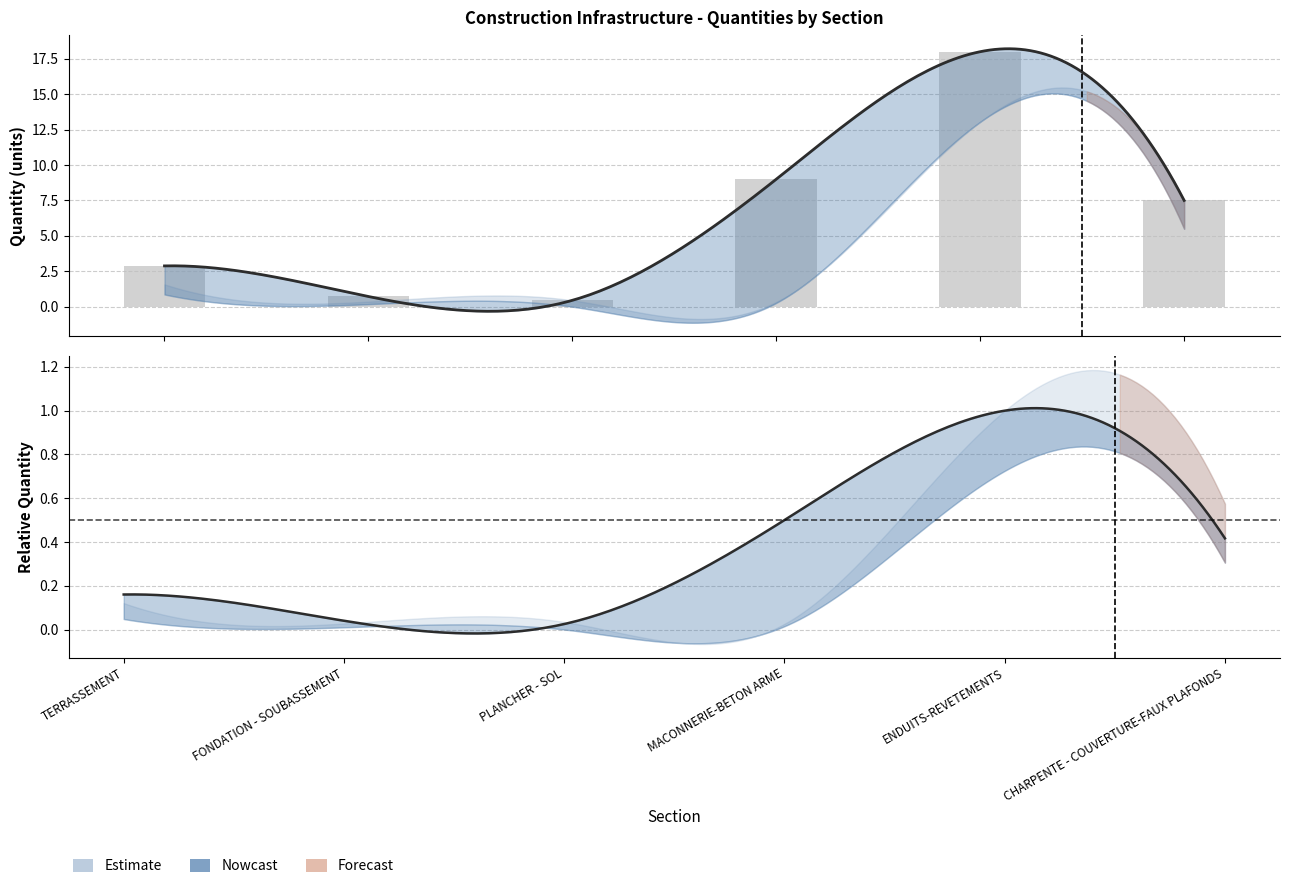

What position from the left is FONDATION - SOUBASSEMENT?

2